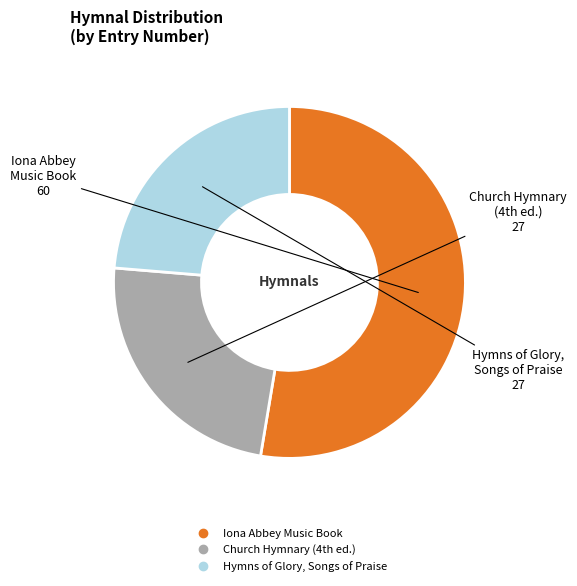

Count the number of slices in the pie.

3